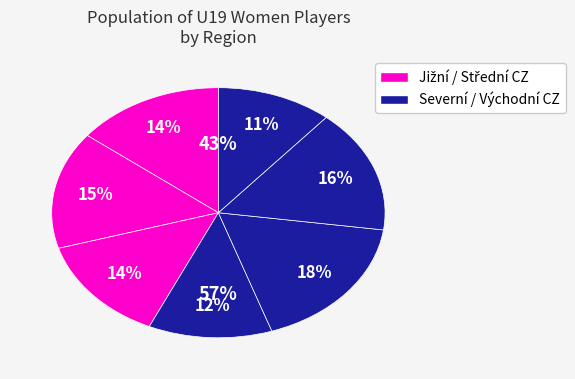

To the nearest percent, what is the average slice percentage?

14%